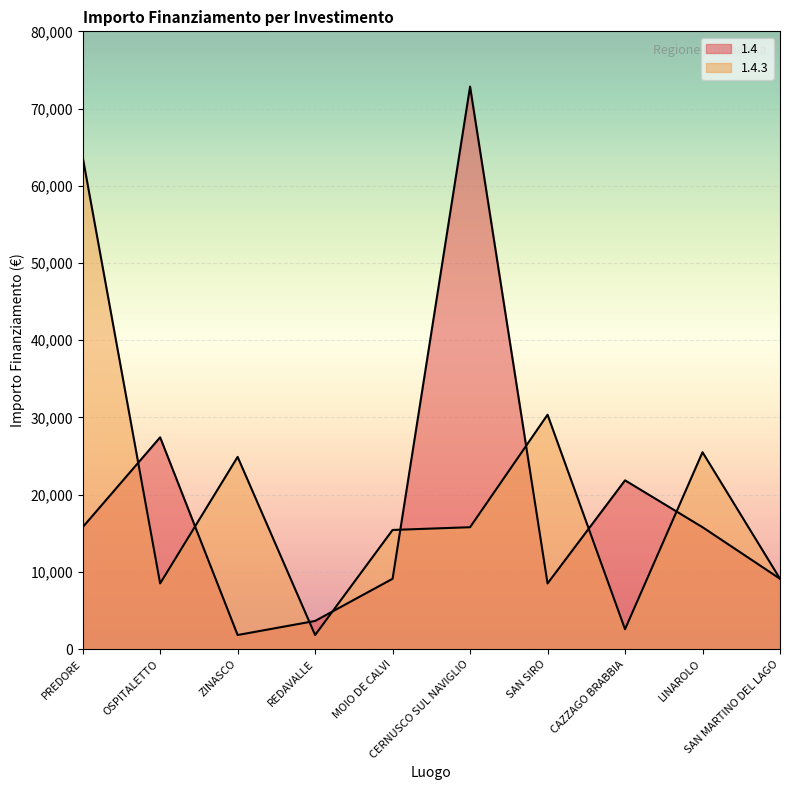

Is it true that 1.4.3 equals 30350 at SAN SIRO?

True